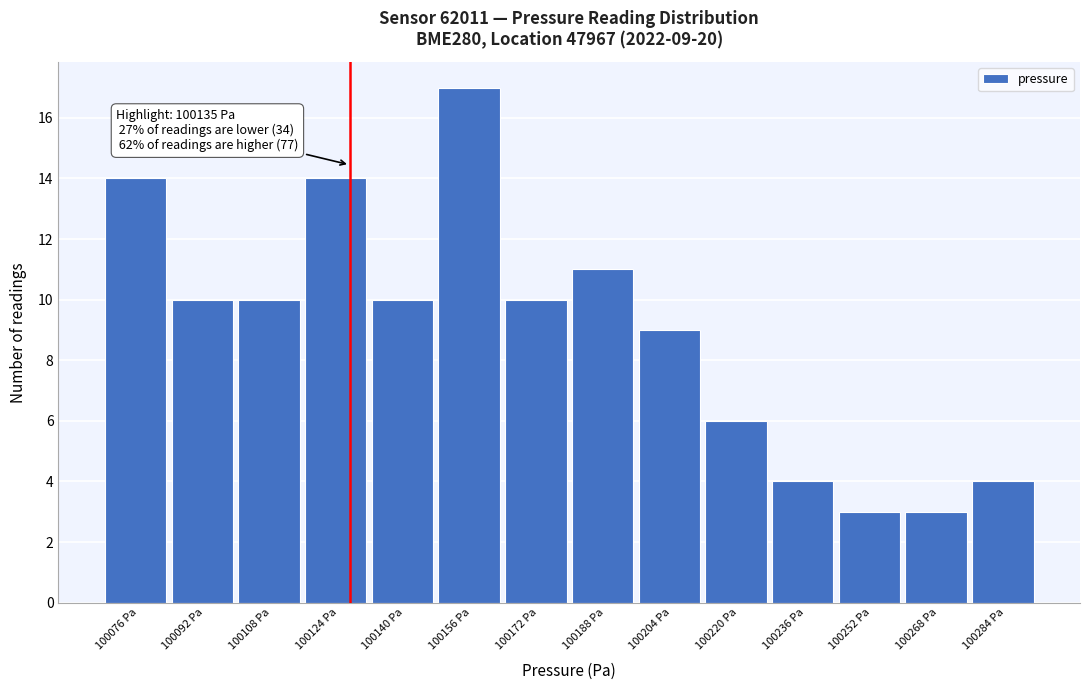

Reading left to right, transcribe all the data shown in this chart.

14	10	10	14	10	17	10	11	9	6	4	3	3	4